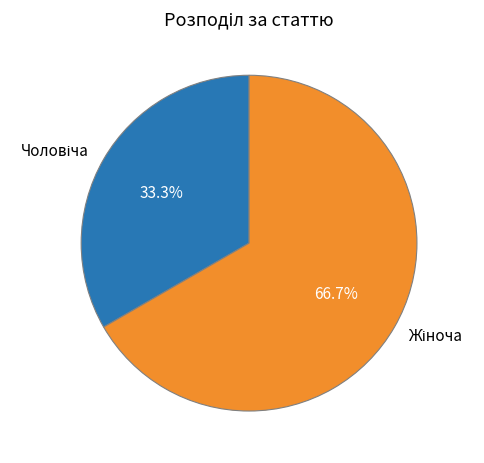

Is there any slice that represents more than half of the pie?

Yes